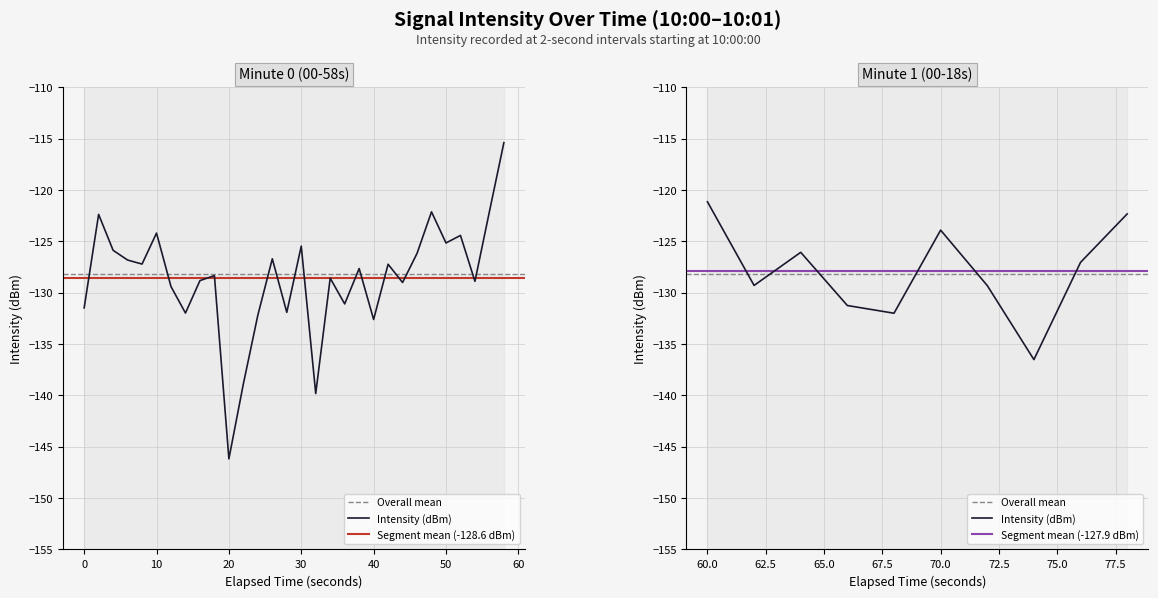

Which has a higher value, 39 or 32?

39